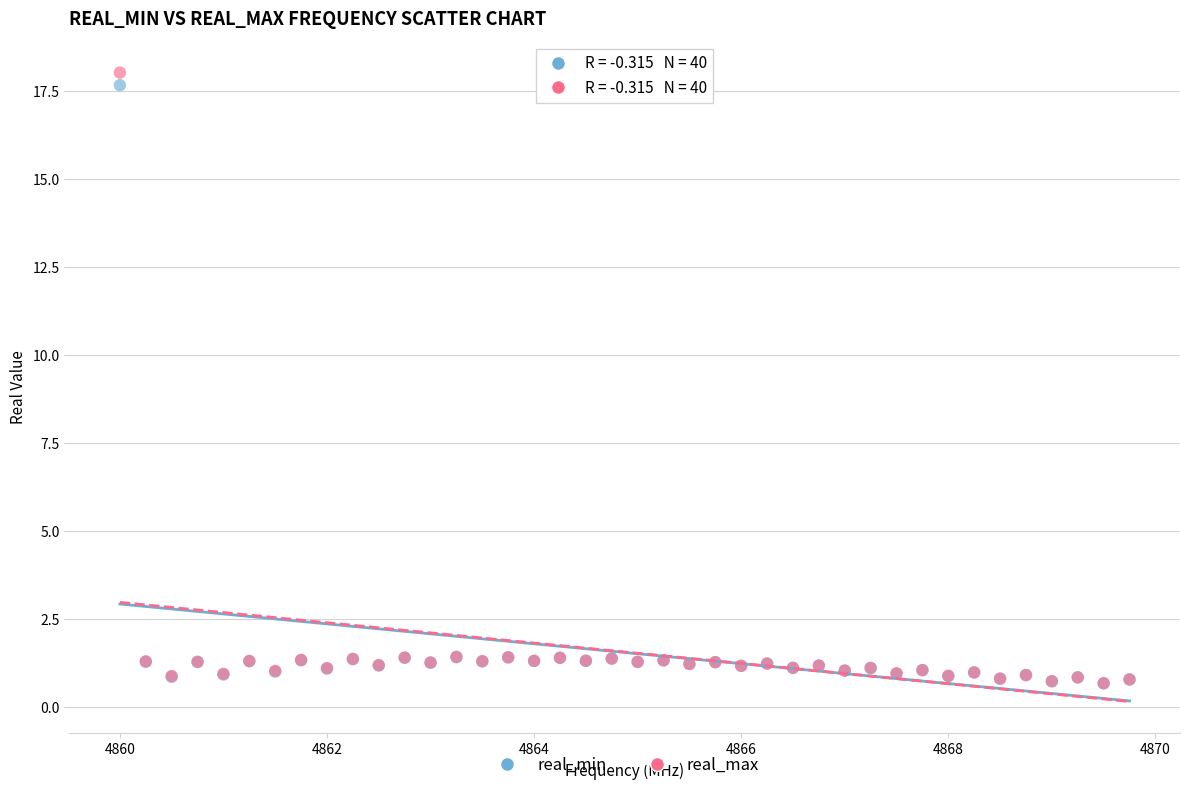

What are all the series names shown in the legend?

real_min, real_max